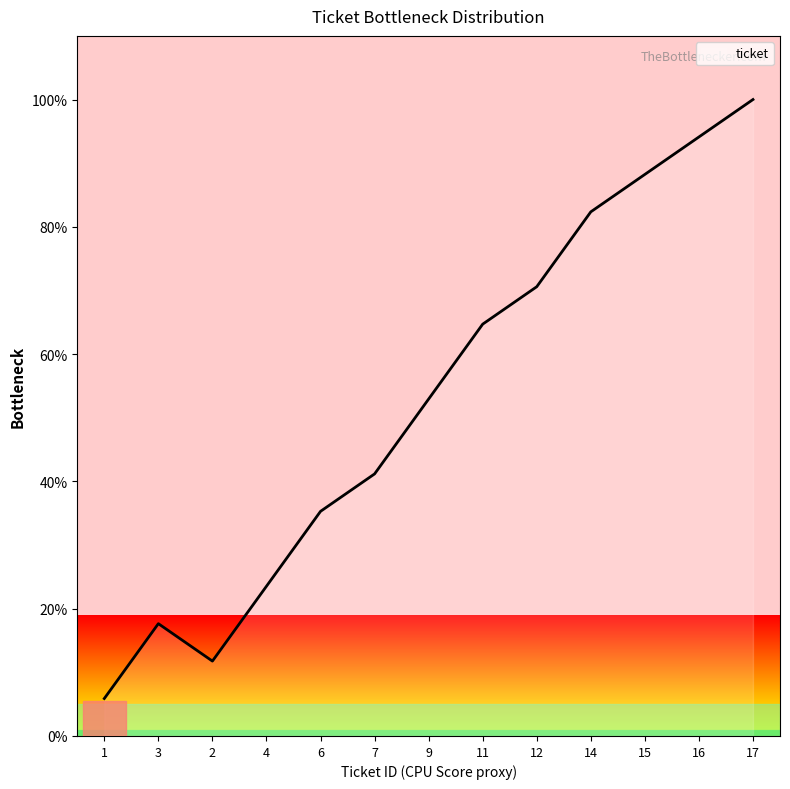

What position from the right is 3?

12